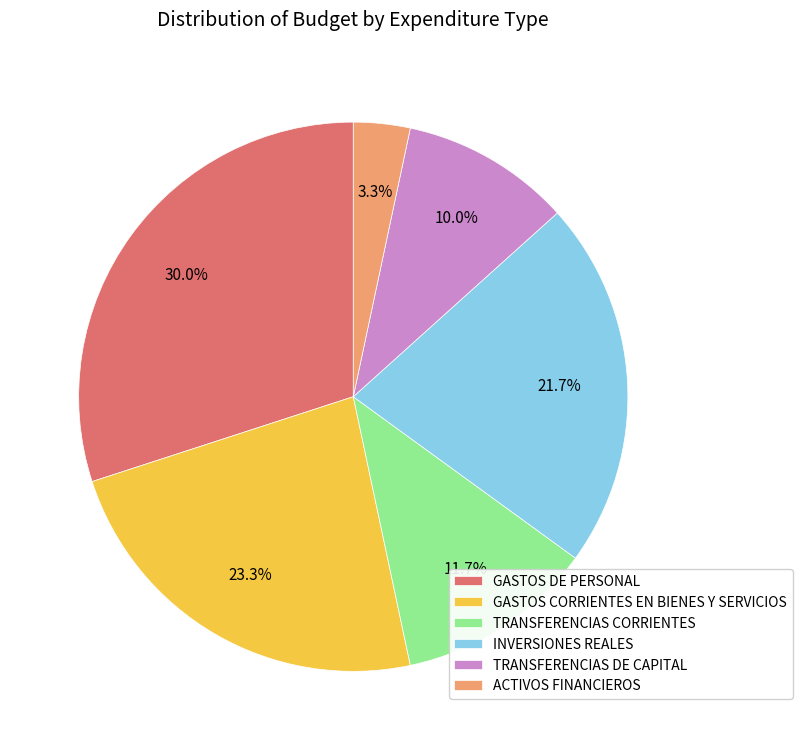

How many segments does this pie chart have?

6